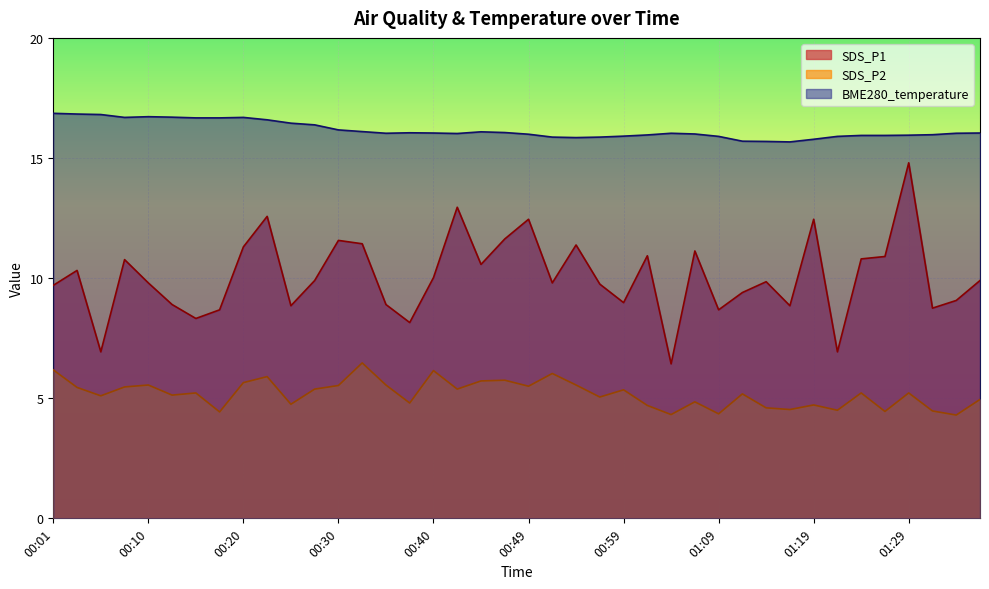

What is the label of the 21st point from the left?

00:49